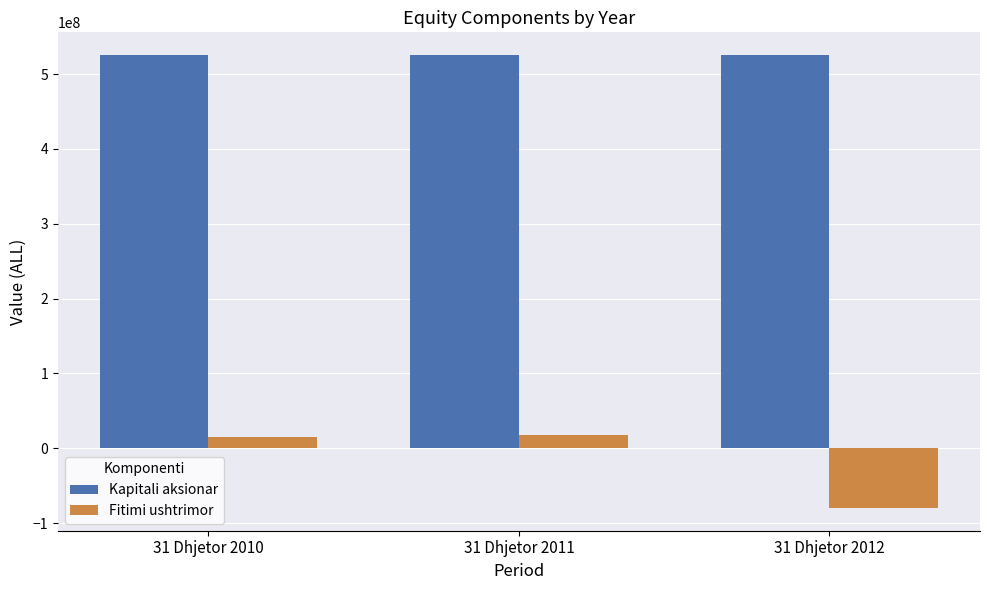

List the series in order of their overall mean, highest first.

Kapitali aksionar, Fitimi ushtrimor